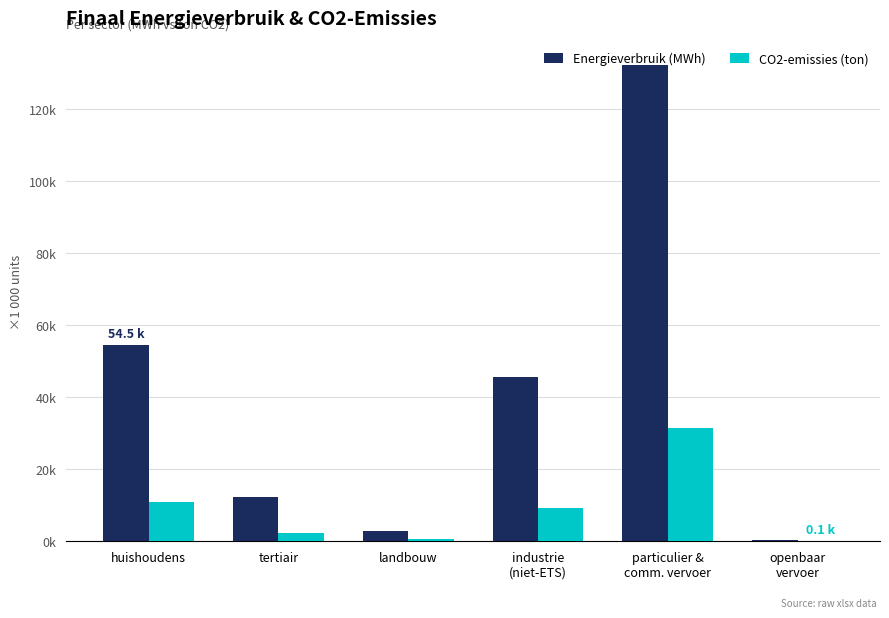

Does the chart contain stacked bars?

No